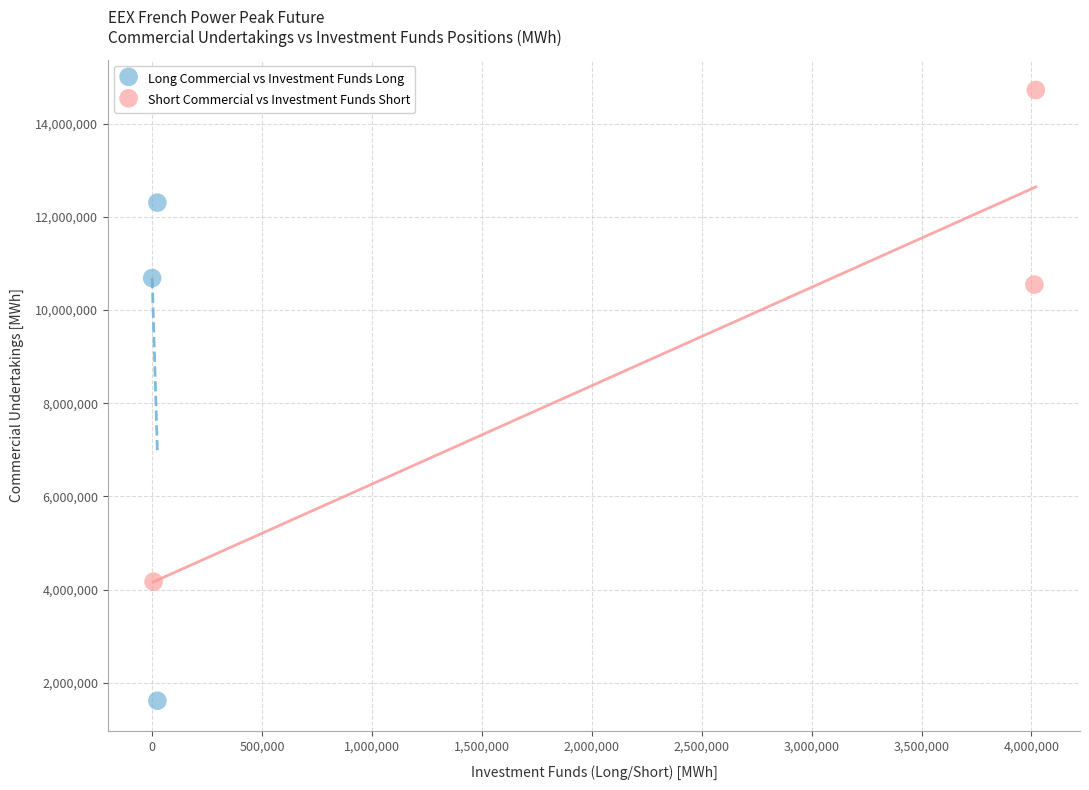

Which series contains the lowest Y value?

Long Commercial vs Investment Funds Long